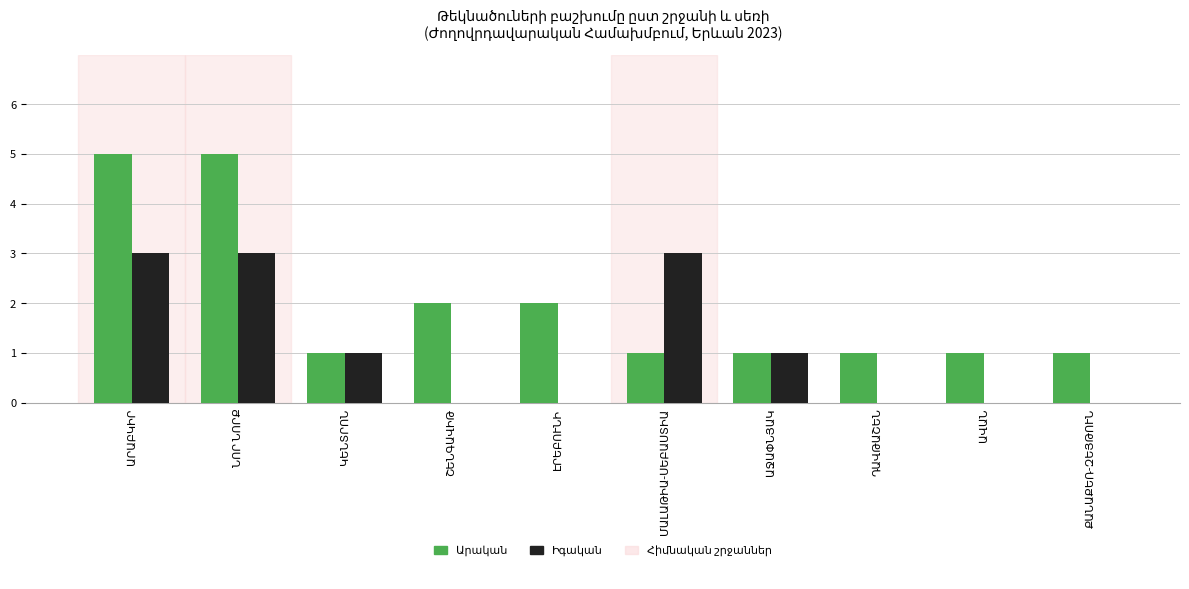

What is the greatest value displayed?

5